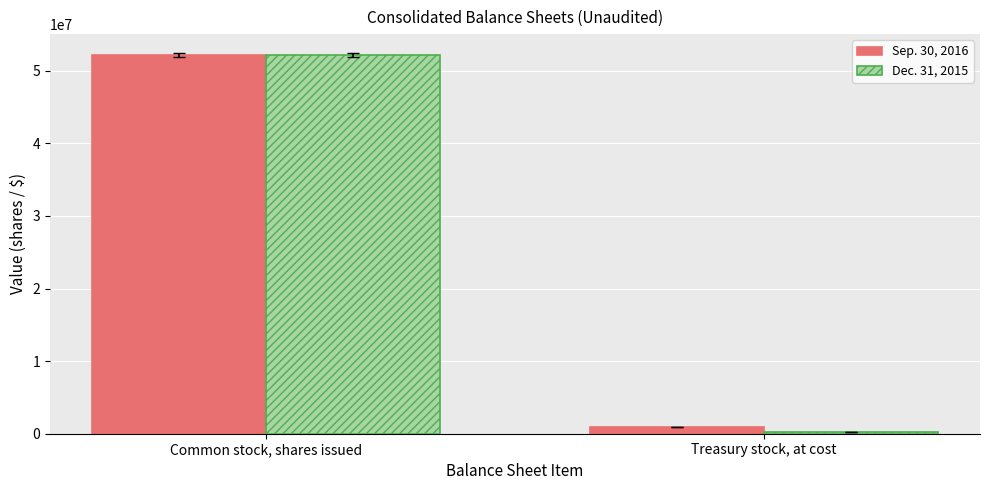

What is the value of the Dec. 31, 2015 bar at the 1st from the left?

52169945